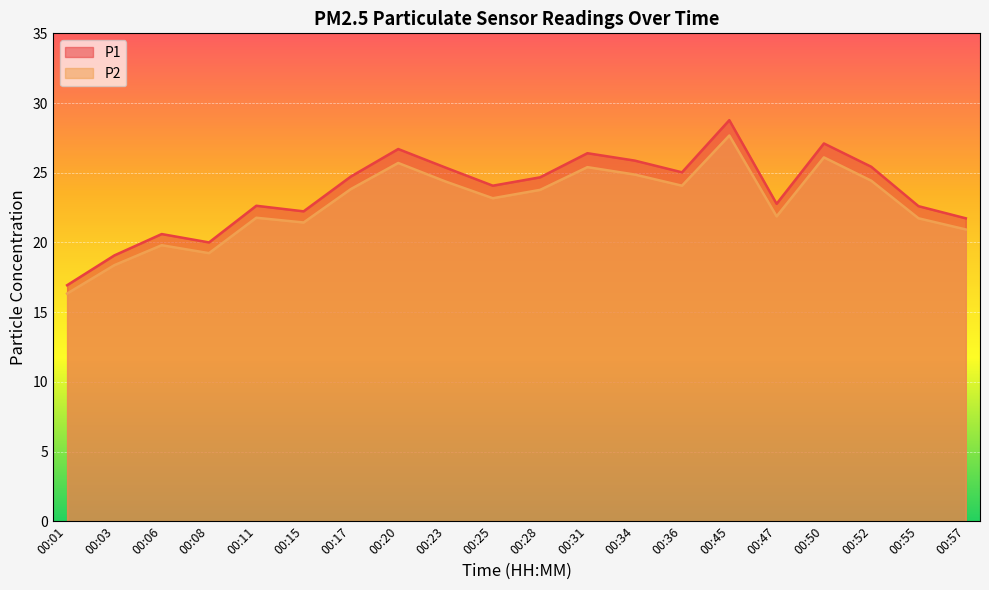

True or false: P2 has more than 2 points higher than both neighbors.

True